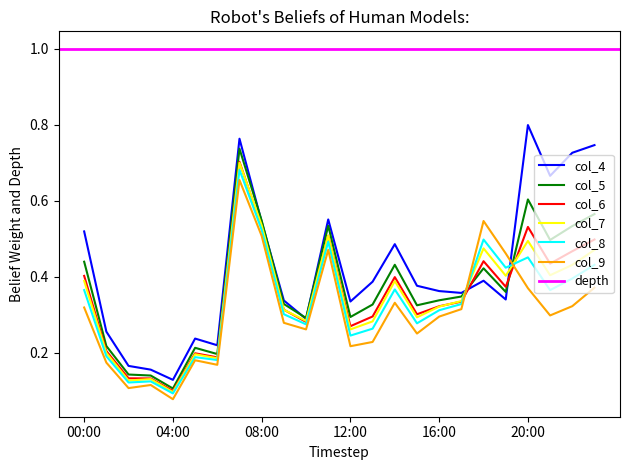

Is the value of col_5 at 12:00 greater than the value of col_7 at 19:00?

No